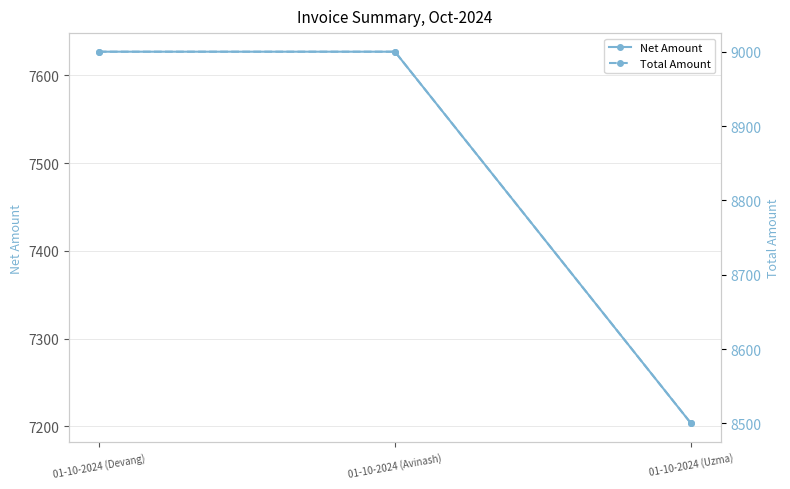

Which series has the largest total across all categories?

Total Amount